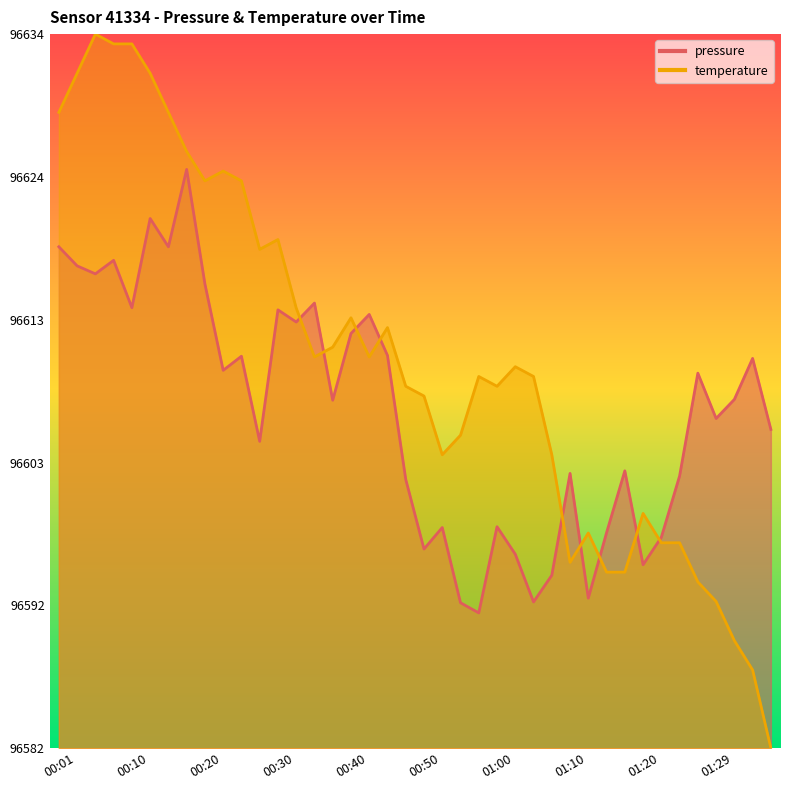

At which category does the chart reach its minimum across all series?

01:37